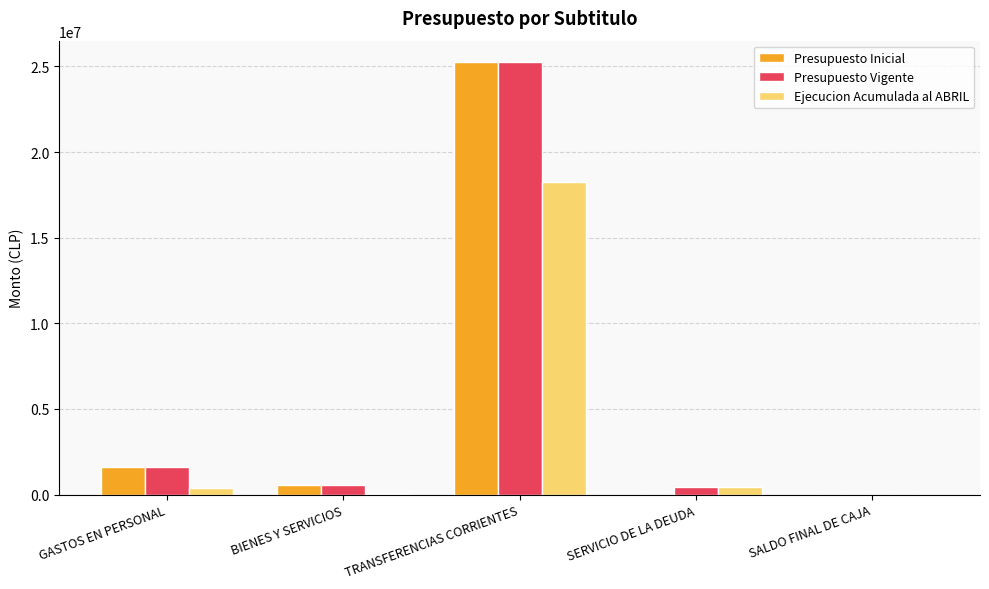

True or false: Presupuesto Inicial has a value of 547431 at BIENES Y SERVICIOS.

True